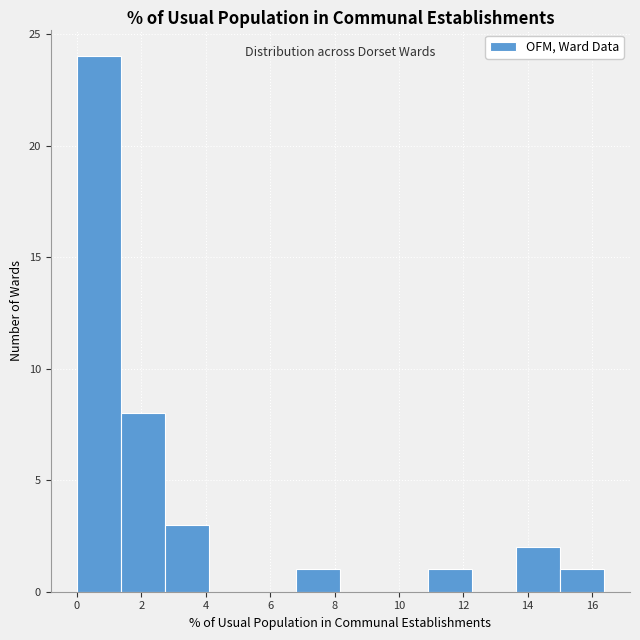

Reading left to right, transcribe this chart: for each bar, give the range it covers on the x-axis and its height. Neither the bar edges nor the heights are printed on the chart, so give them approximately, as read against the axes.

0.0 to 1.4: 24
1.4 to 2.8: 8
2.8 to 4.0: 3
4.0 to 5.4: 0
5.4 to 6.8: 0
6.8 to 8.2: 1
8.2 to 9.6: 0
9.6 to 11.0: 0
11.0 to 12.2: 1
12.2 to 13.6: 0
13.6 to 15.0: 2
15.0 to 16.4: 1